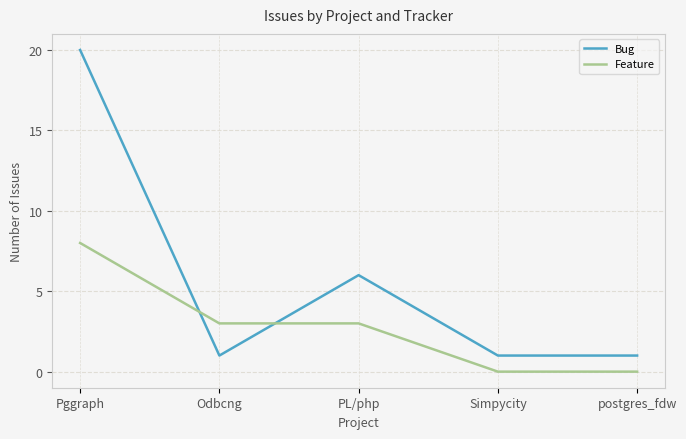

What position from the left is postgres_fdw?

5